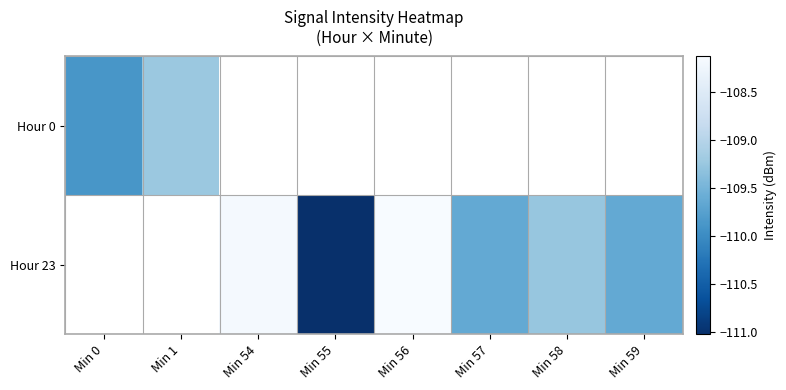

At Min 1, list the series in order from smallest to largest.

Hour 0, Hour 23